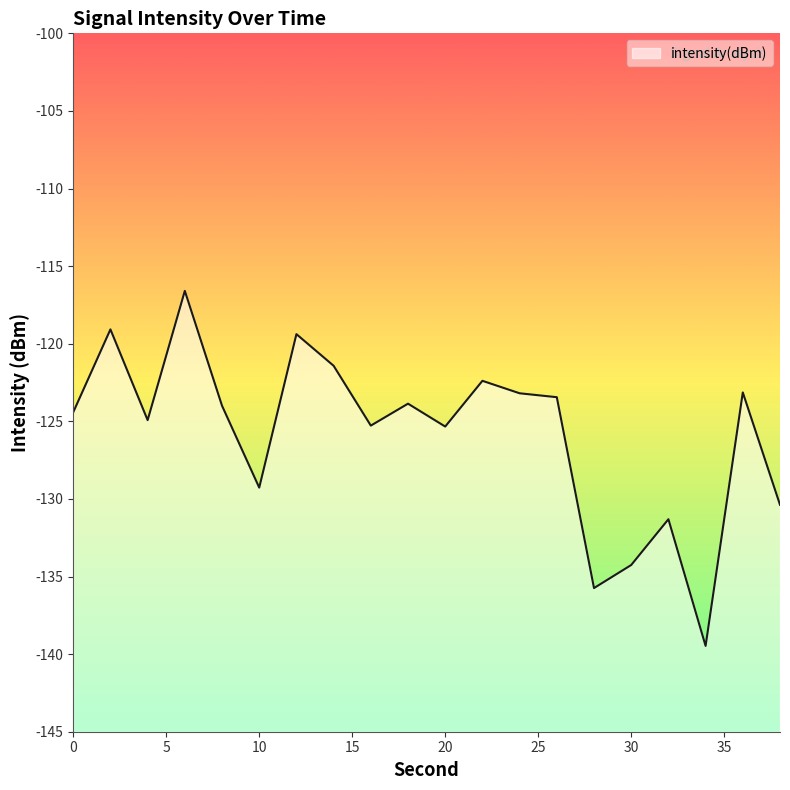

Reading left to right, list all the values displayed in this chart.

0=-124.4	2=-119.1	4=-124.9	6=-116.6	8=-124.0	10=-129.3	12=-119.4	14=-121.4	16=-125.3	18=-123.9	20=-125.3	22=-122.4	24=-123.2	26=-123.4	28=-135.7	30=-134.3	32=-131.3	34=-139.5	36=-123.1	38=-130.4